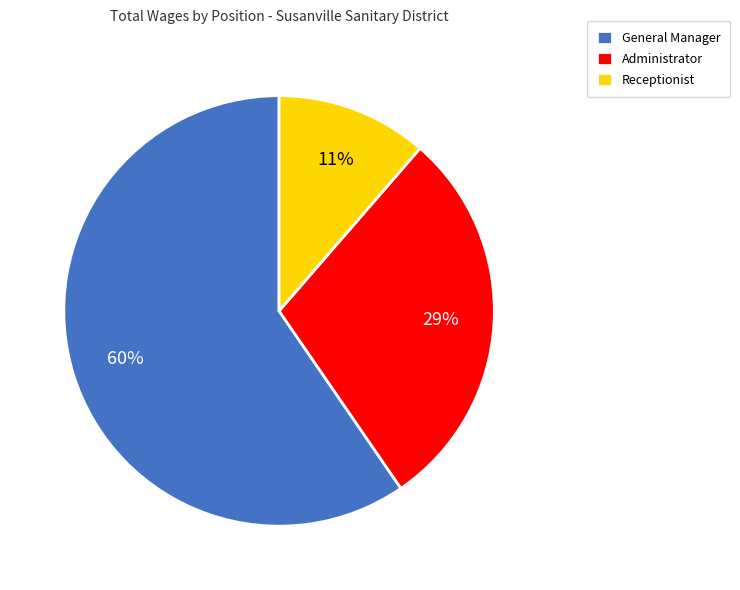

Approximately how many times larger is the value at Receptionist compared to Administrator?

0.4